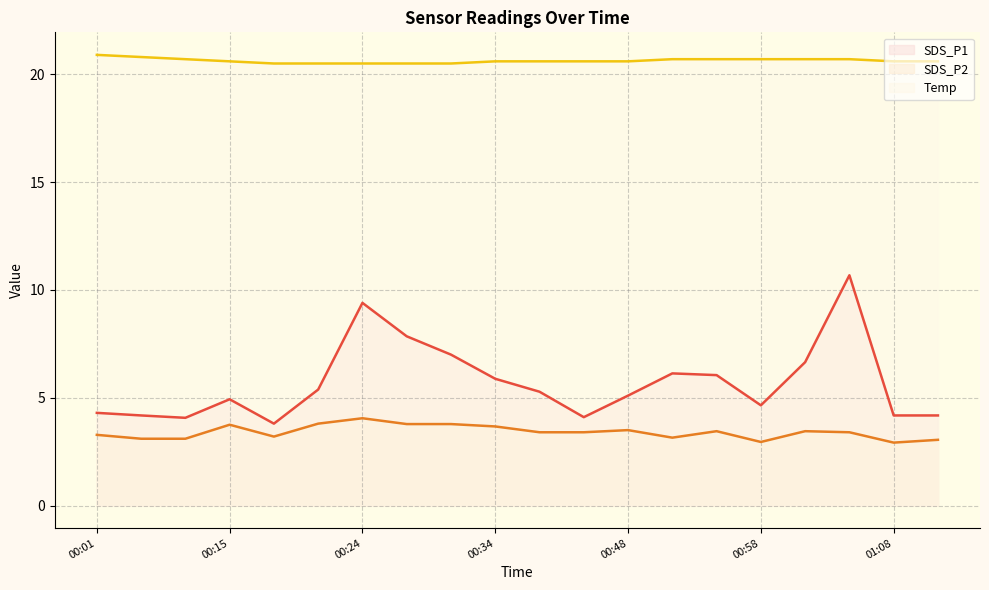

Is the value of Temp at 00:37 greater than the value of SDS_P1 at 00:01?

Yes